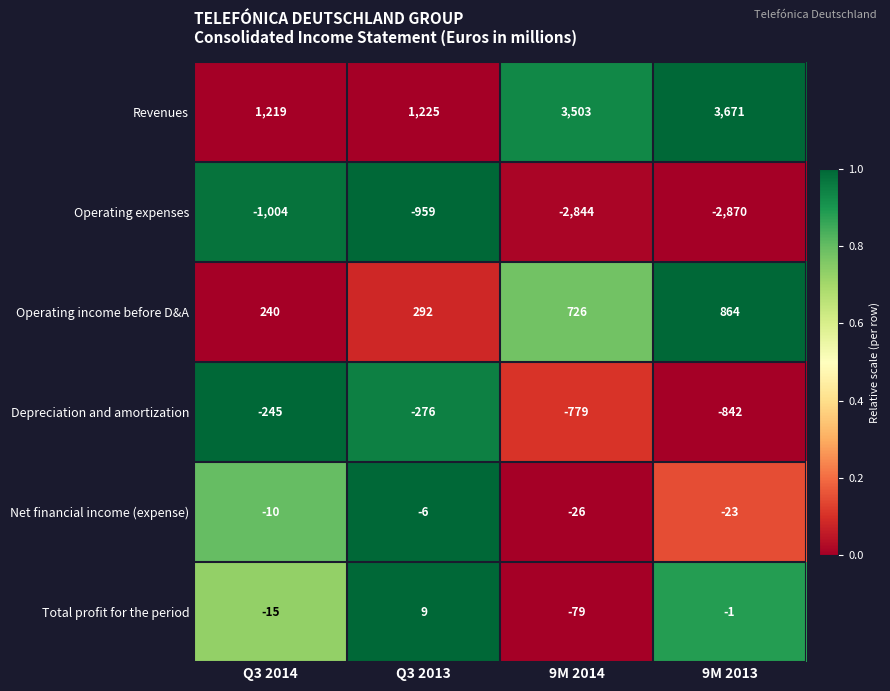

At which category is the sum across all series the highest?

9M 2013